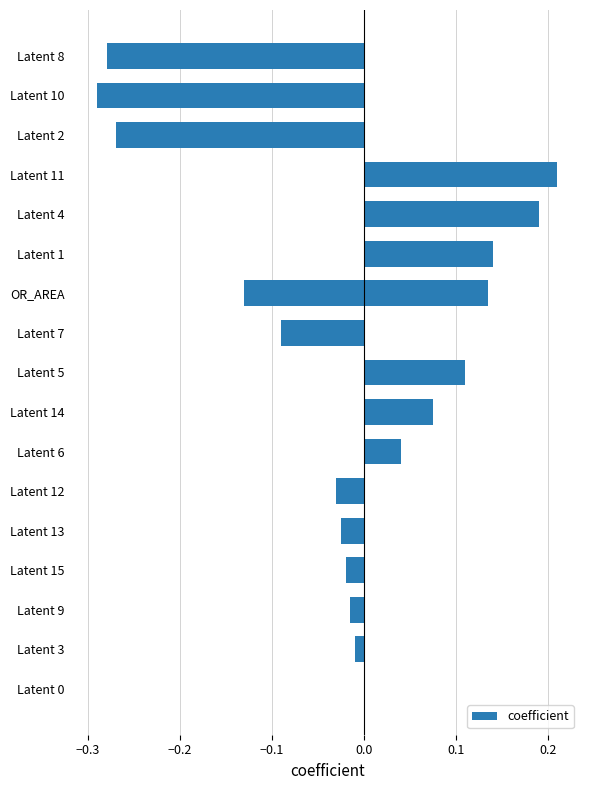

Between Latent 15 and Latent 3, which is larger?

Latent 3